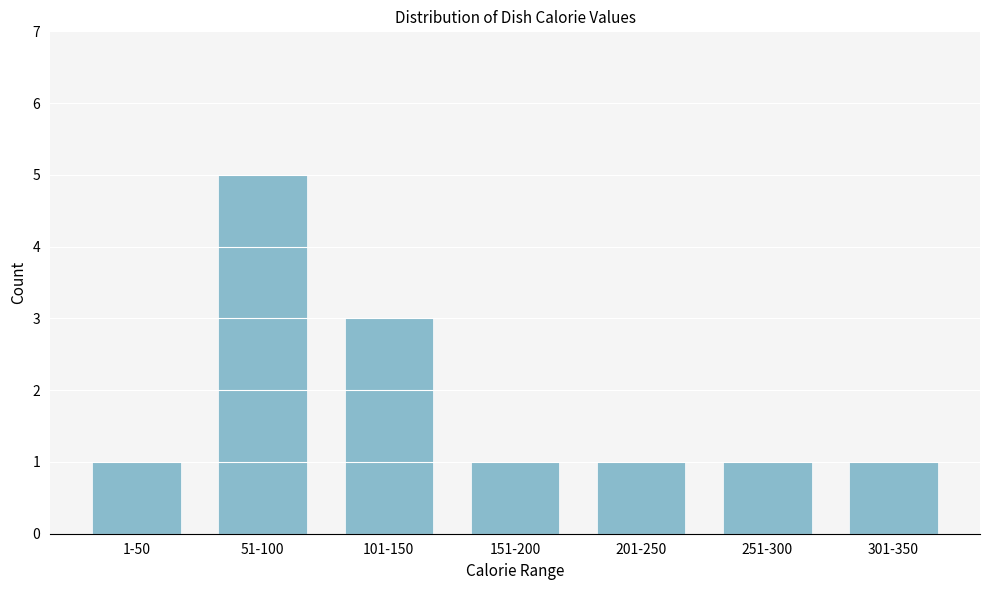

Reading left to right, what are all the values shown in this chart?

1-50=1	51-100=5	101-150=3	151-200=1	201-250=1	251-300=1	301-350=1